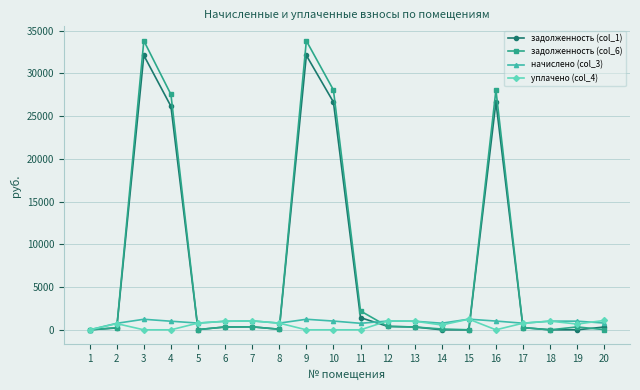

True or false: начислено (col_3) has more than 0 points higher than both neighbors.

True